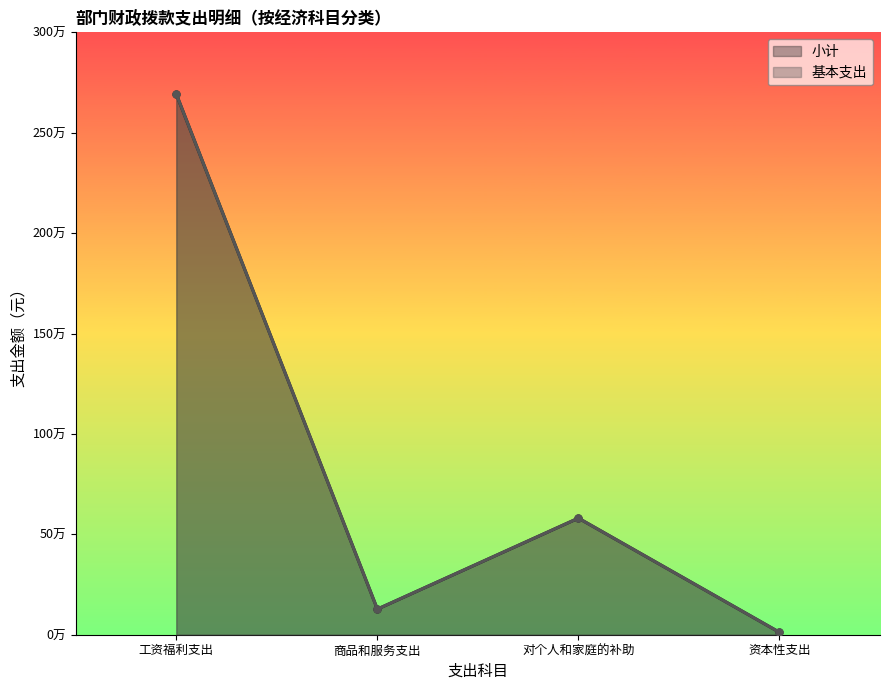

Reading left to right, what are all the values shown in this chart?

小计 (线): 2692354.8	127441.5	580603.2	12000.0
基本支出 (线): 2692354.8	127441.5	580603.2	12000.0